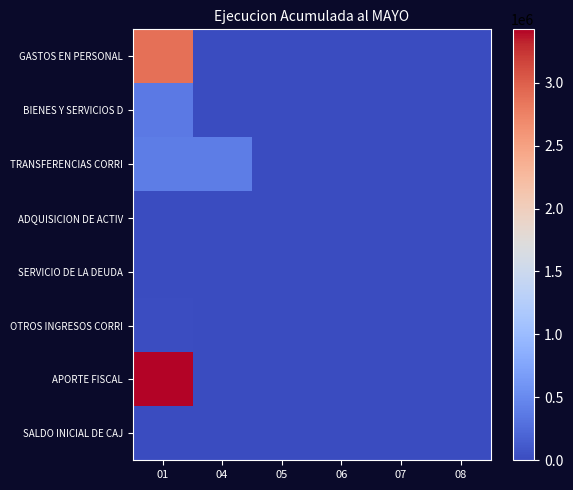

Rank the series by their maximum value, from highest to lowest.

APORTE FISCAL, GASTOS EN PERSONAL, TRANSFERENCIAS CORRI, BIENES Y SERVICIOS D, OTROS INGRESOS CORRI, ADQUISICION DE ACTIV, SERVICIO DE LA DEUDA, SALDO INICIAL DE CAJ